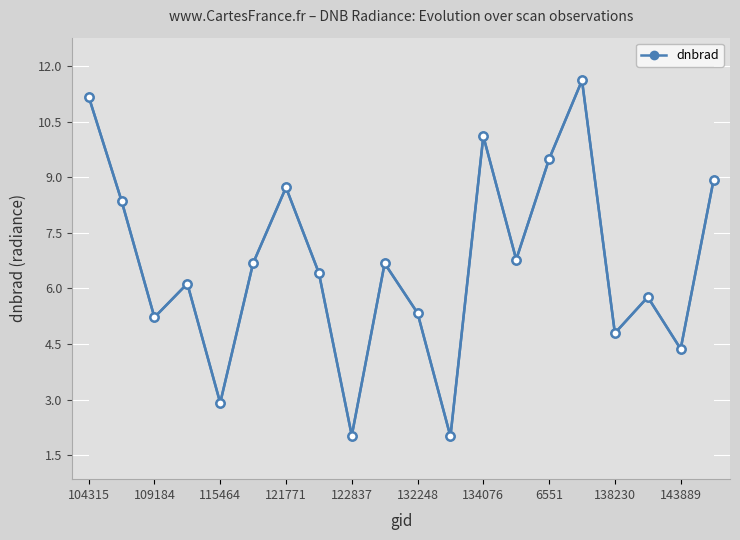

Does the chart have visible grid lines?

Yes